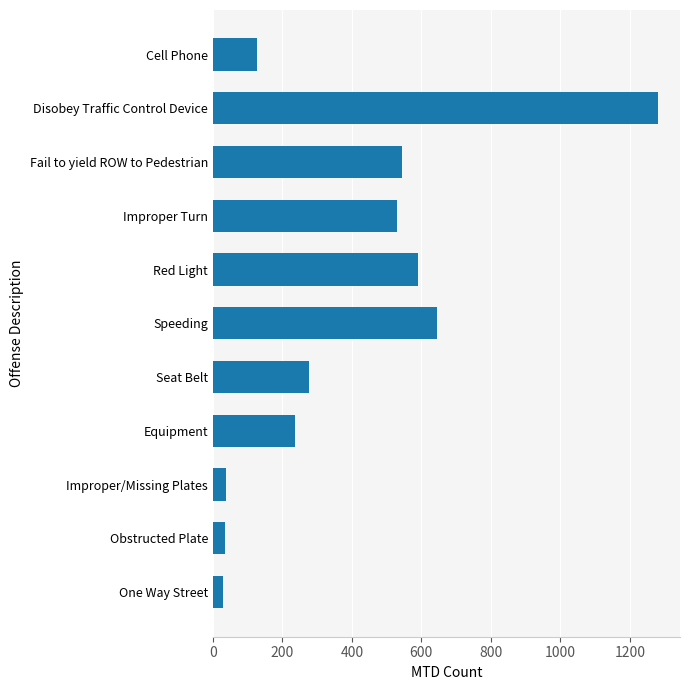

What is the value of the 4th bar from the top?

529